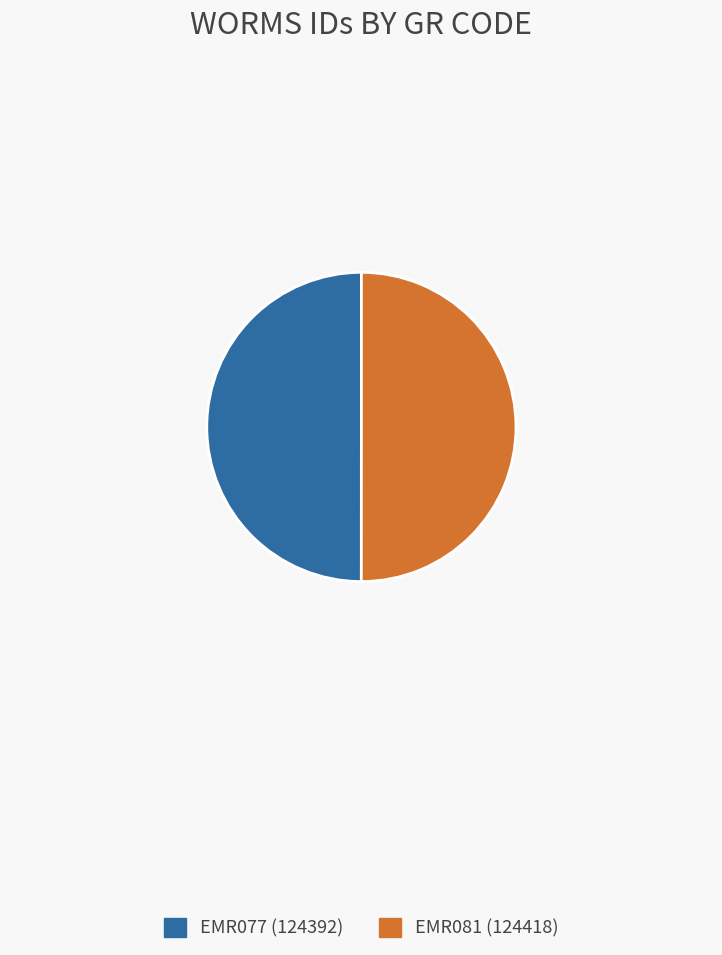

Do EMR081 (124418) and EMR077 (124392) together represent more than half of the pie?

Yes